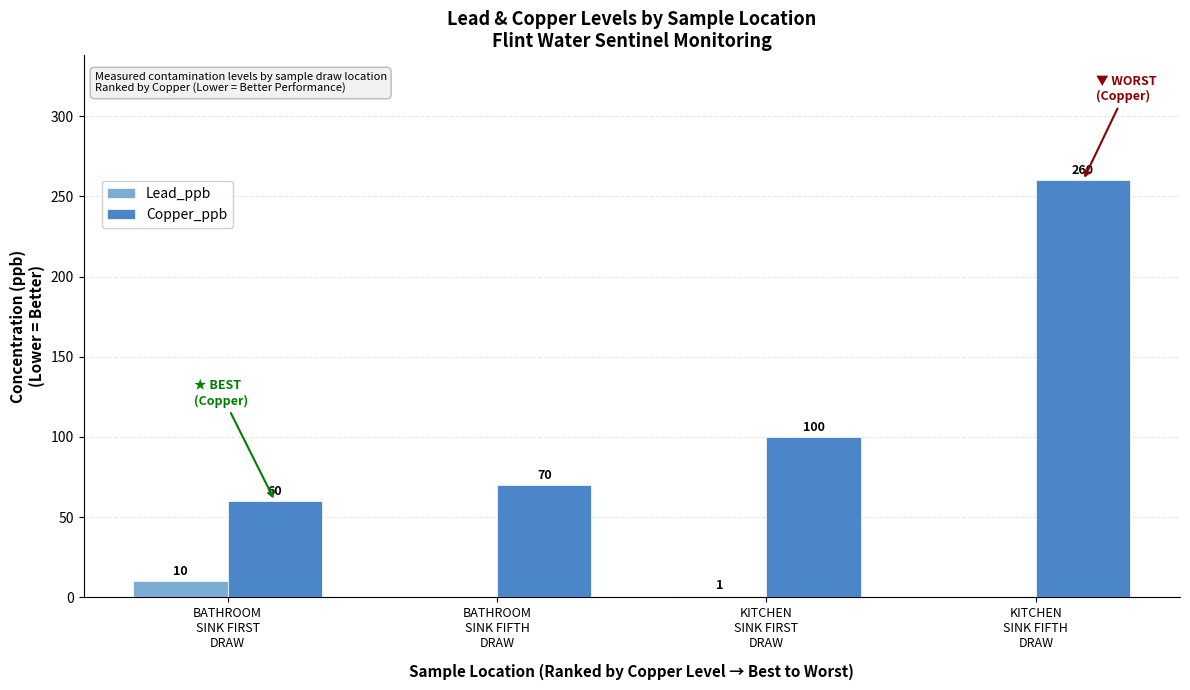

What is the sum of the Lead_ppb values at BATHROOM
SINK FIRST
DRAW and KITCHEN
SINK FIFTH
DRAW?

10